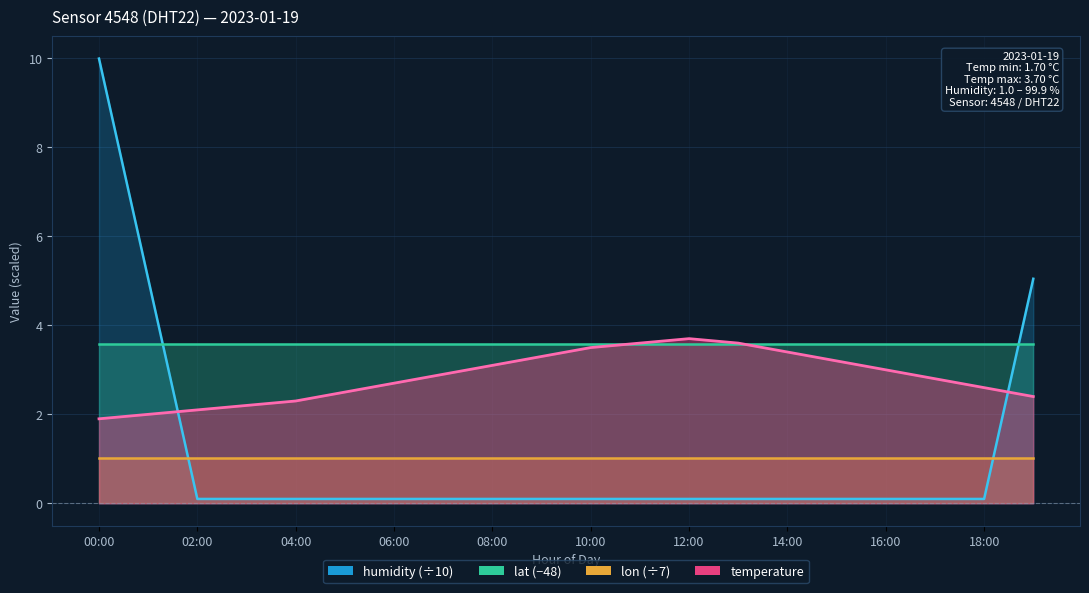

Between which two adjacent categories do humidity and temperature first intersect?

01:00 and 02:00